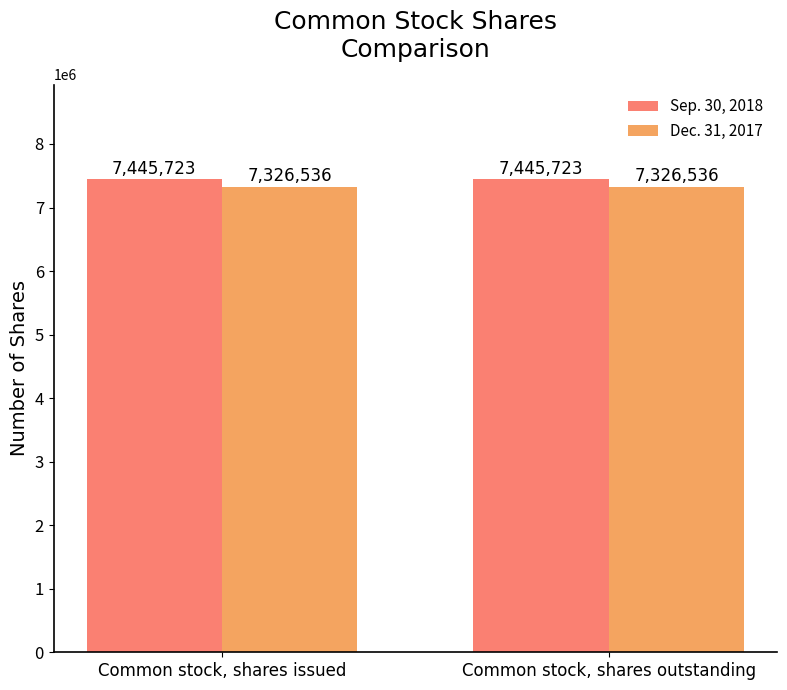

Rank the series by their maximum value, from lowest to highest.

Dec. 31, 2017, Sep. 30, 2018